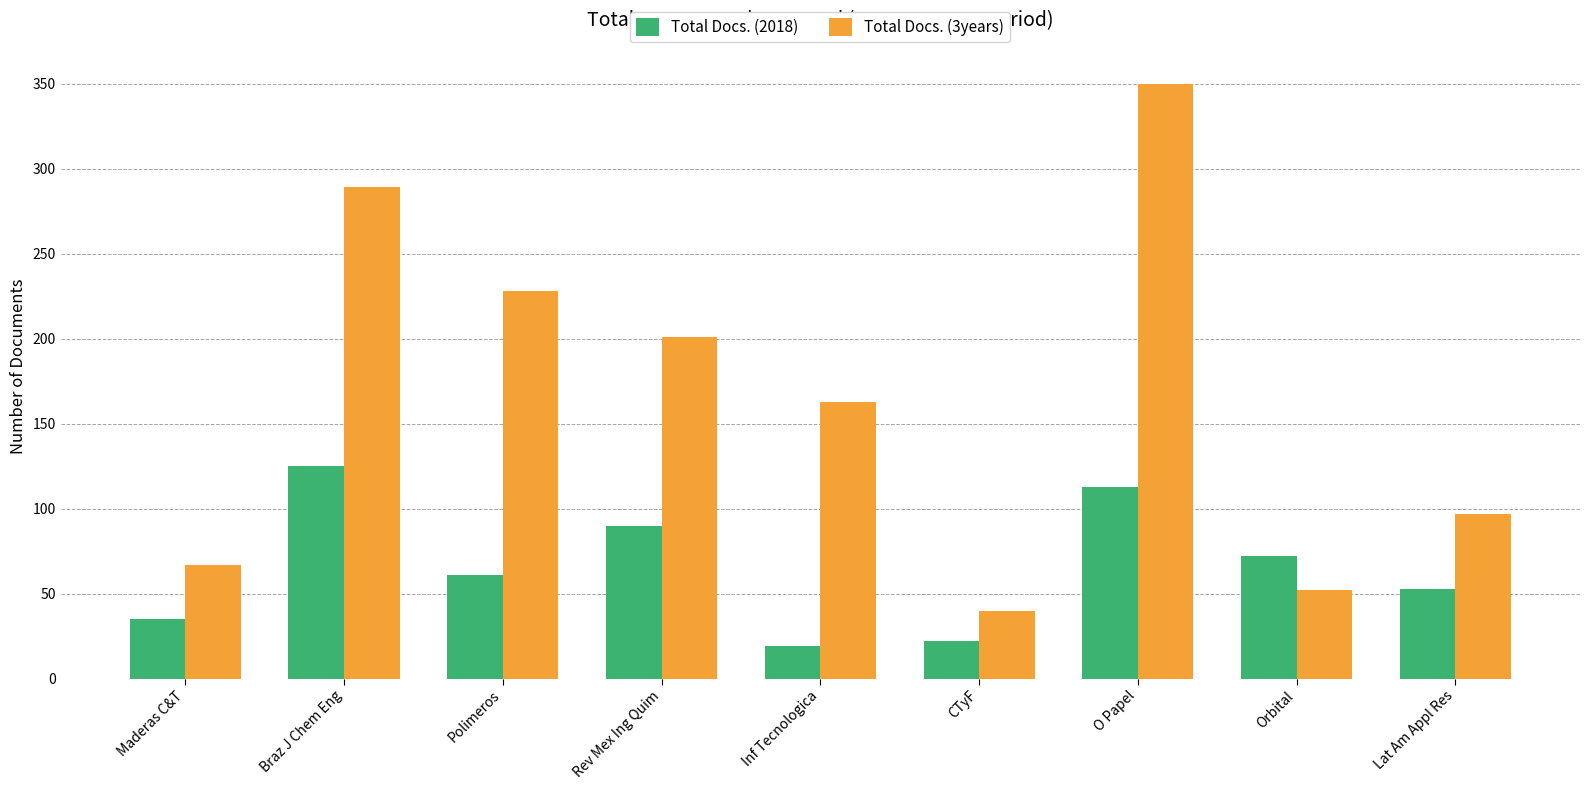

Is the value of Total Docs. (2018) at Rev Mex Ing Quim greater than the value of Total Docs. (3years) at Lat Am Appl Res?

No